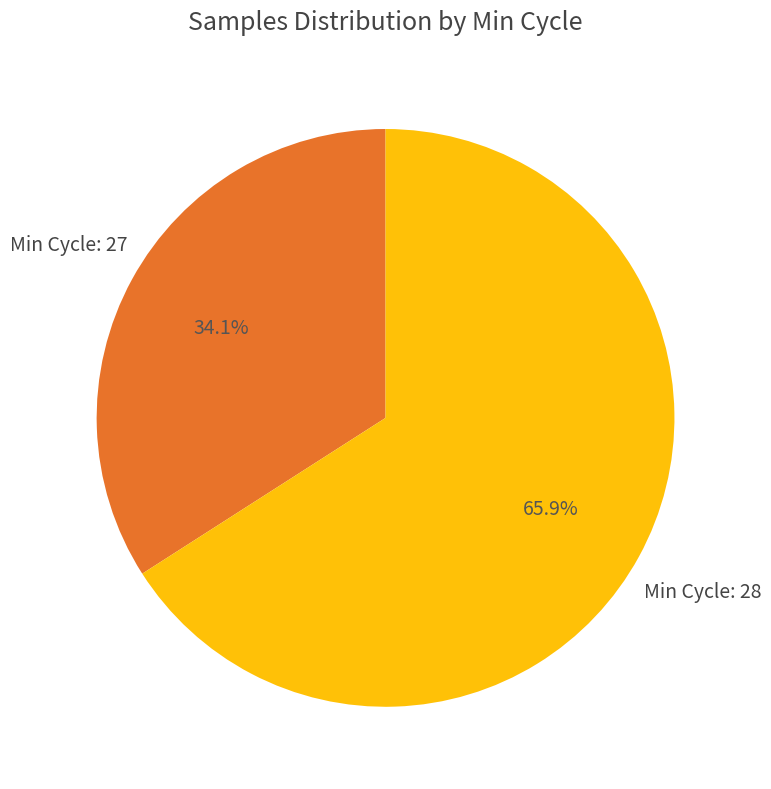

How many segments does this pie chart have?

2